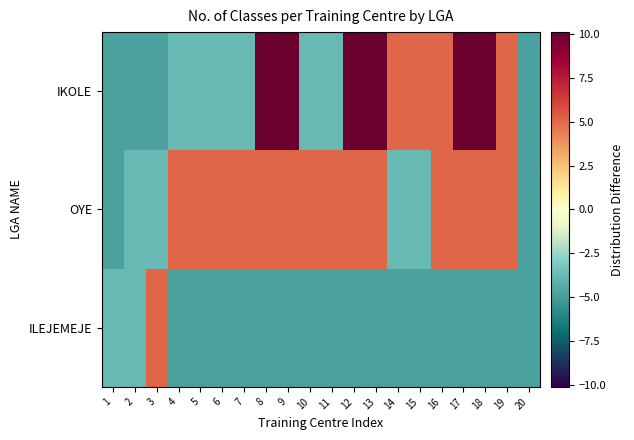

Which series has the largest total across all categories?

OYE